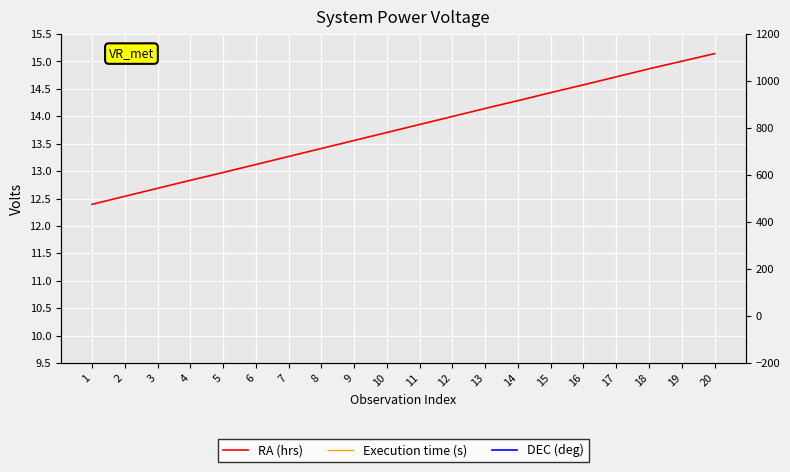

Between 19 and 16, which is larger?

19